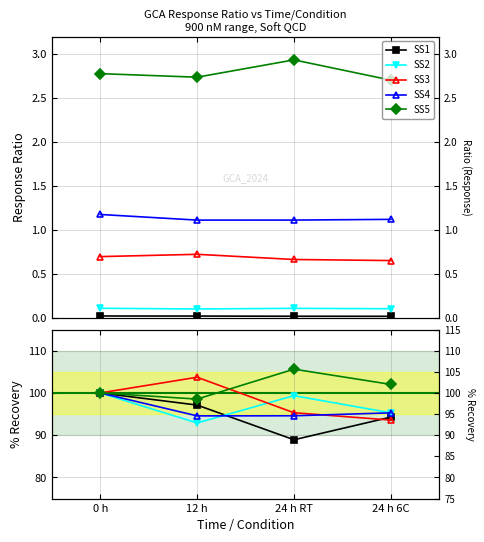

Is it true that SS1 equals 88.9 at 24 h RT?

True